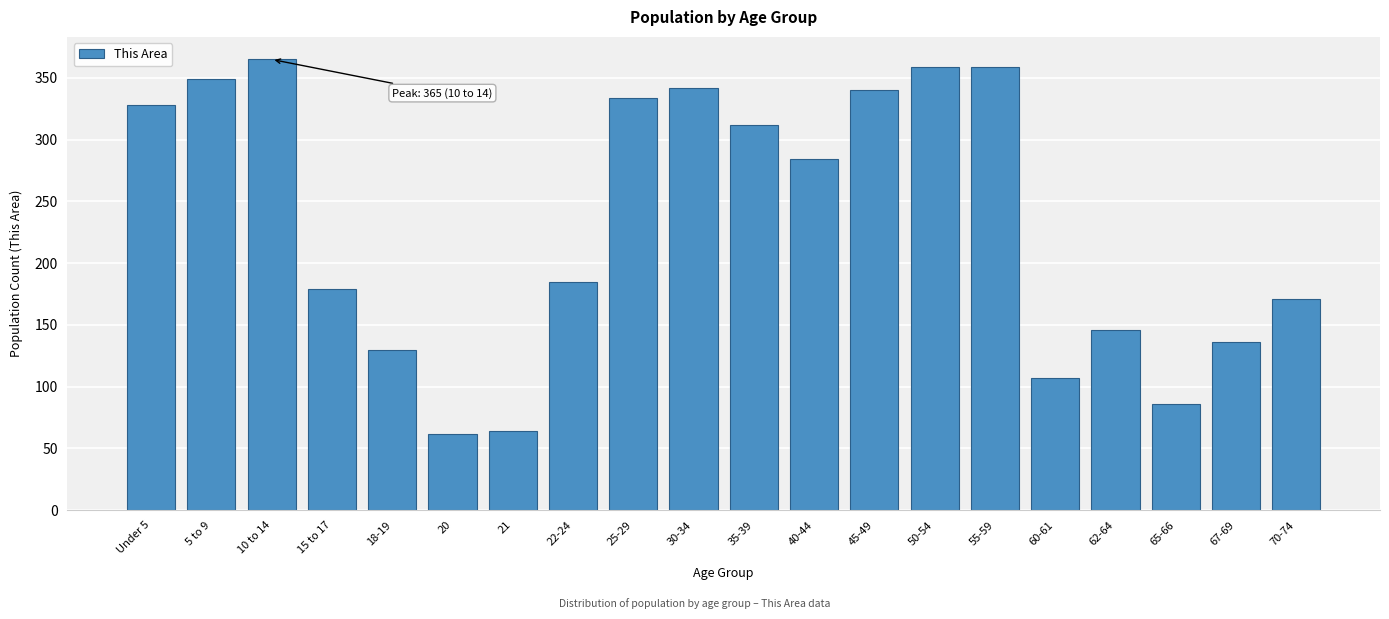

Reading right to left, extract all data points from this chart.

70-74=171	67-69=136	65-66=86	62-64=146	60-61=107	55-59=359	50-54=359	45-49=340	40-44=284	35-39=312	30-34=342	25-29=334	22-24=185	21=64	20=62	18-19=130	15 to 17=179	10 to 14=365	5 to 9=349	Under 5=328